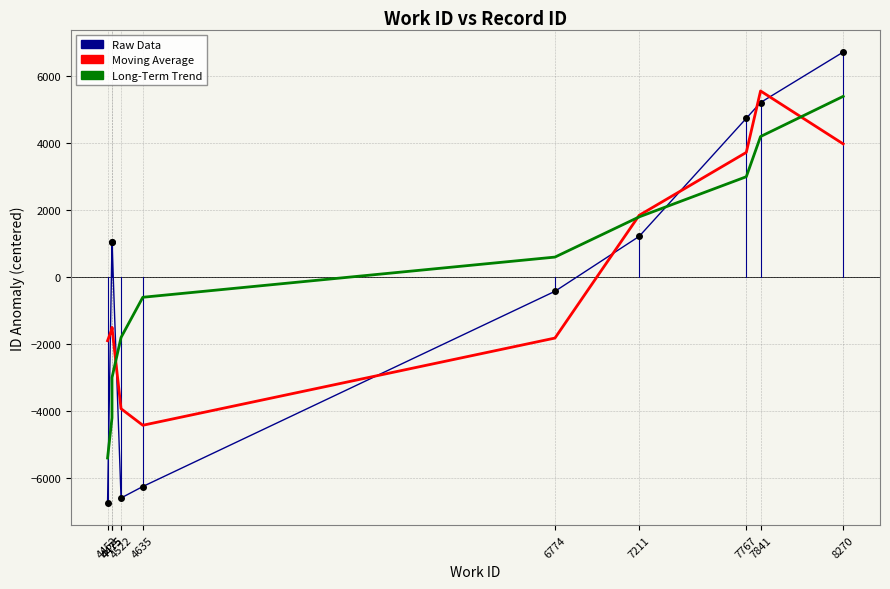

True or false: Raw Data and Long-Term Trend intersect in this chart.

True